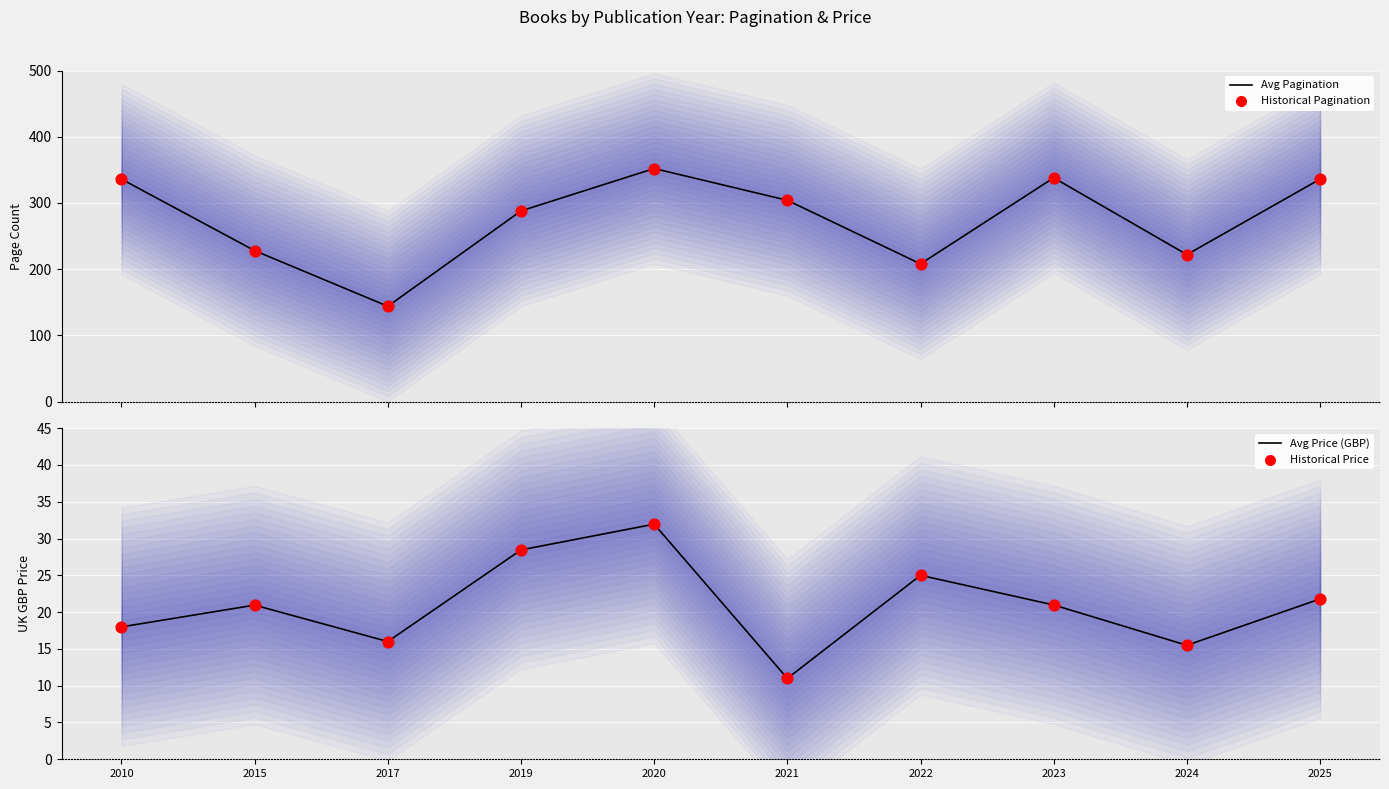

What is the total value across all series at 2023?

717.9